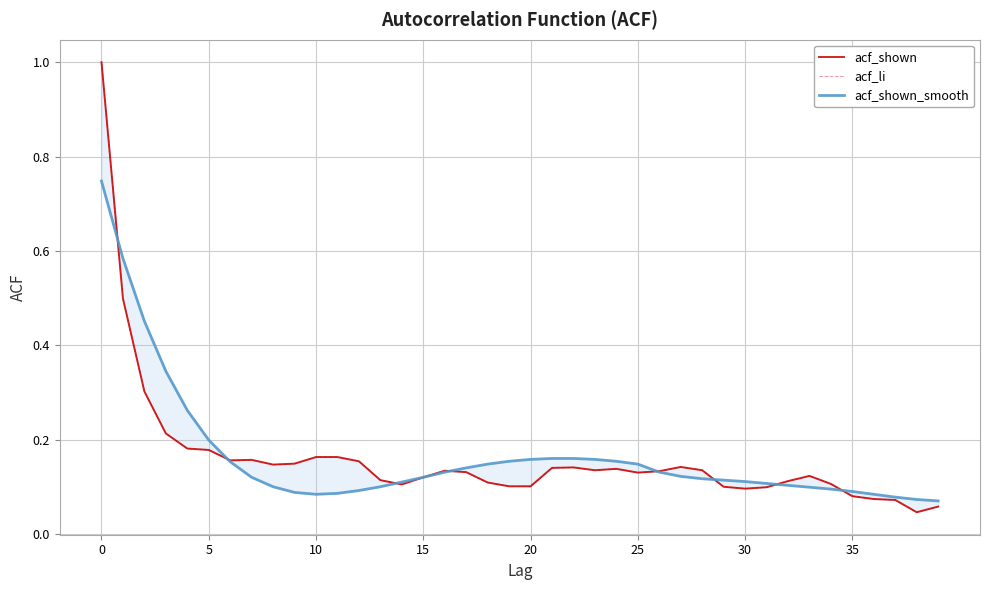

At which category does acf_li reach its first local valley?

30